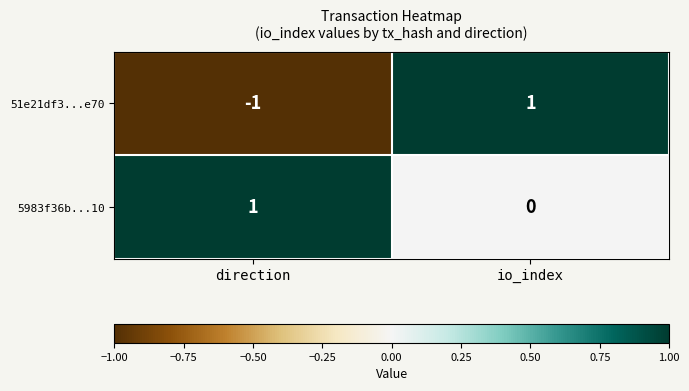

At which category does the chart reach its minimum across all series?

direction